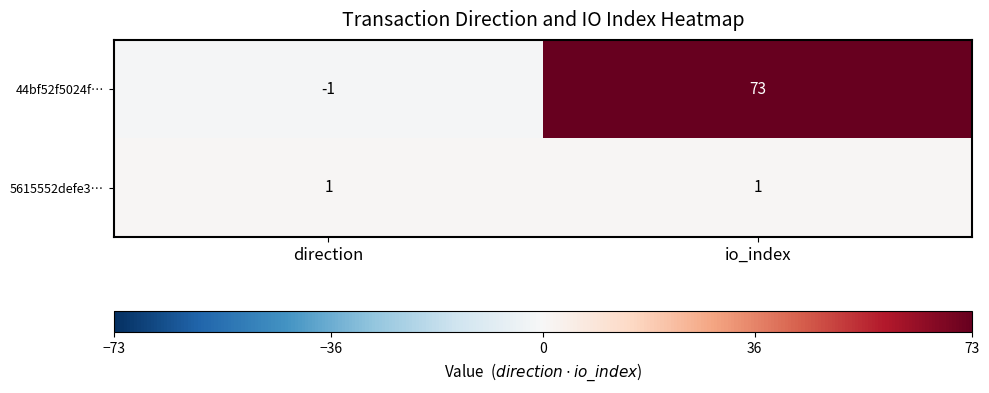

What is the difference between the maximum and minimum values in the 44bf52f5024f… series?

74